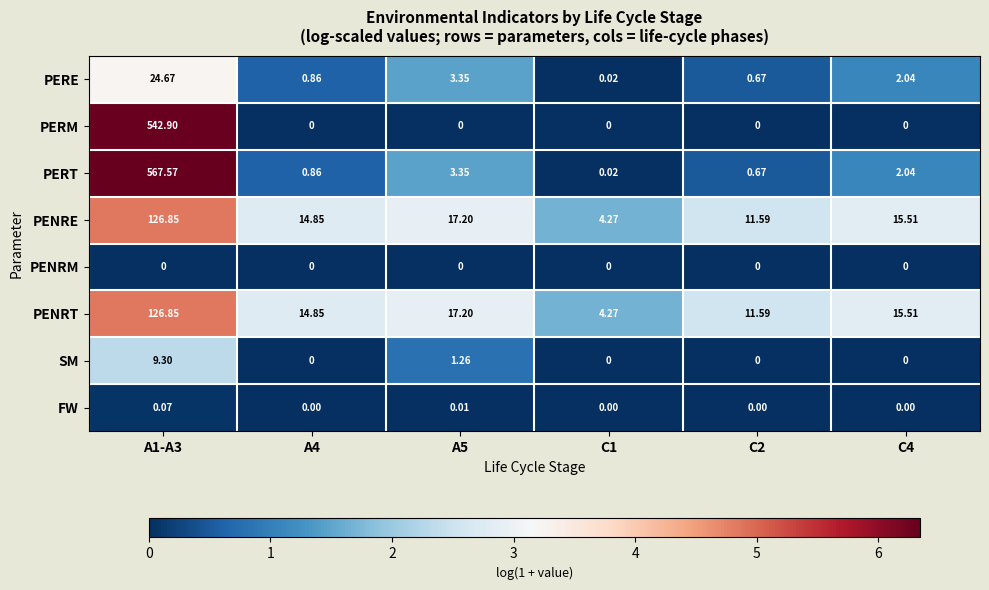

Is the value of PENRT at A4 greater than the value of PENRM at C1?

Yes